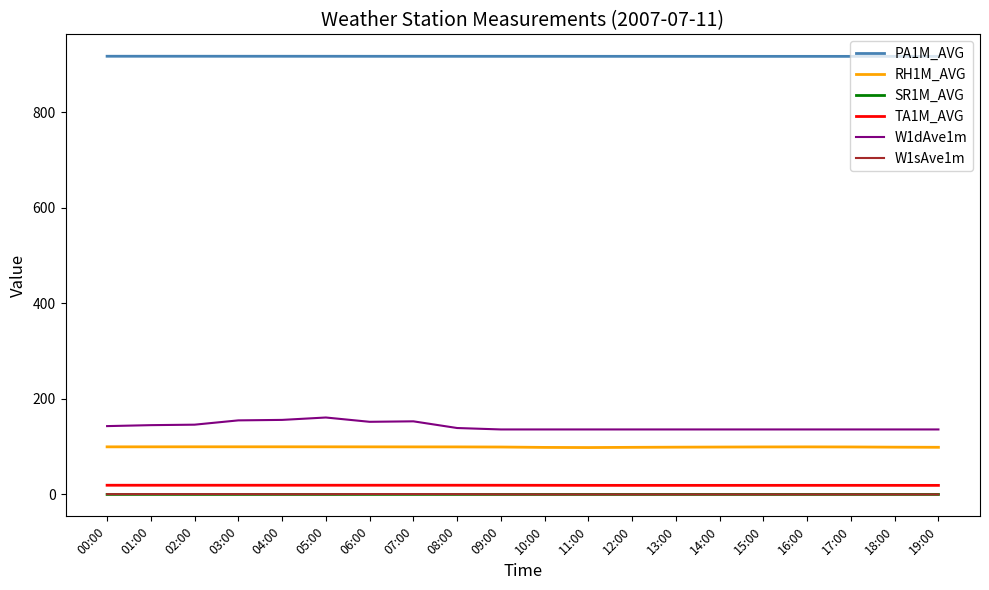

True or false: SR1M_AVG and W1dAve1m cross at least once.

False